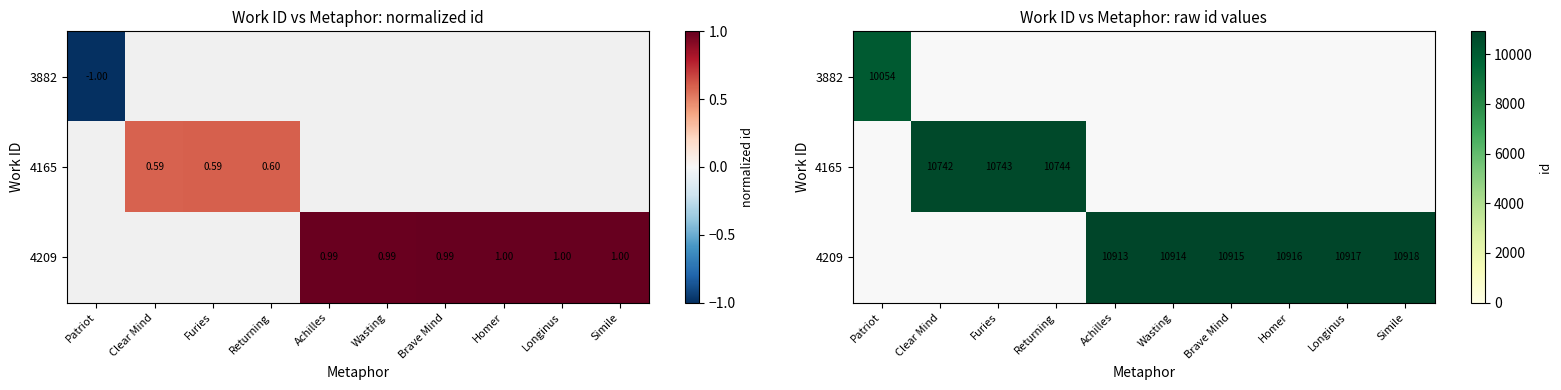

The 4209 series shows 17511.0 at Longinus. True or false?

False